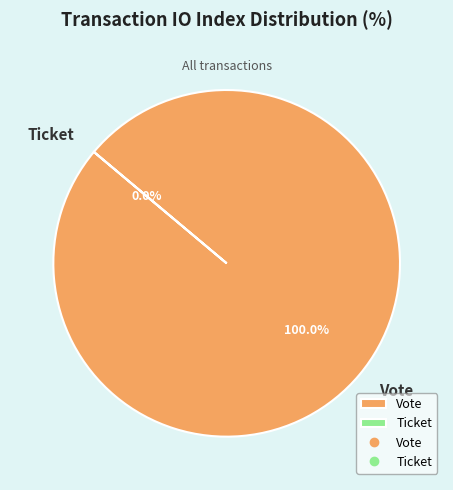

How many slices are in this pie chart?

2